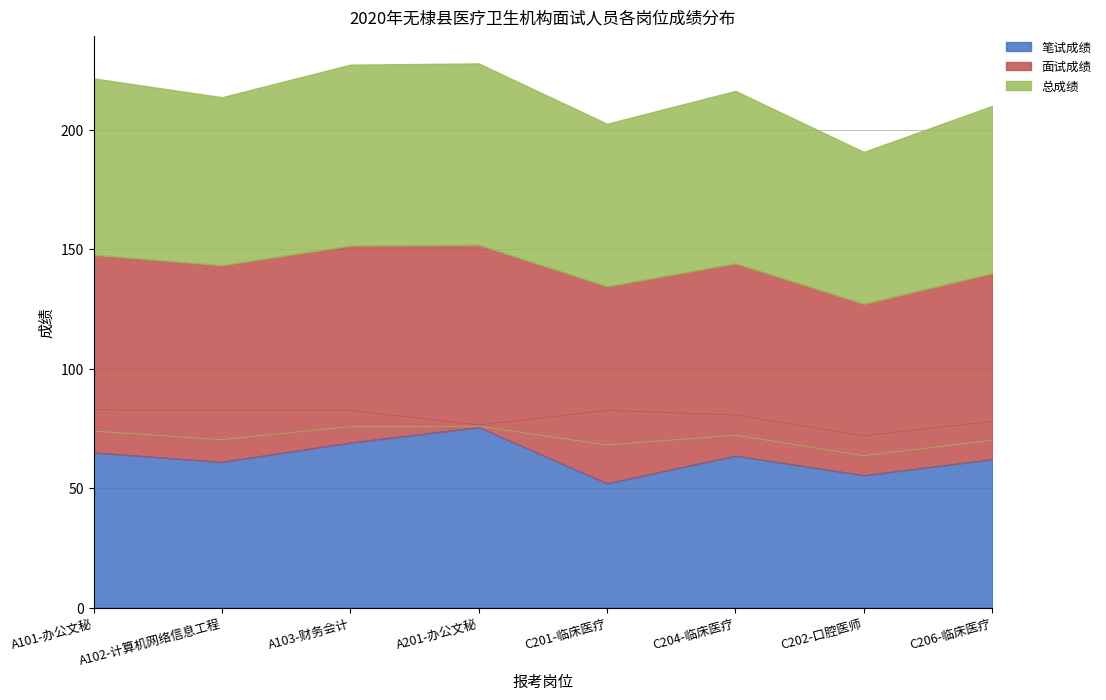

How many interior local peaks does the 总成绩 series have?

2